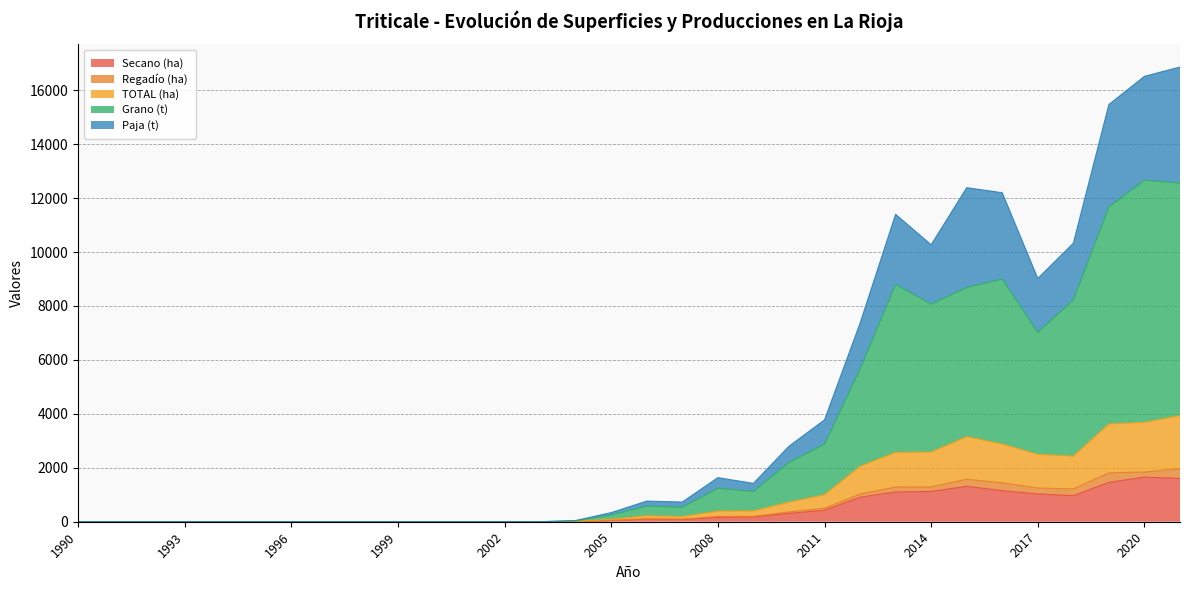

The Secano (ha) series shows 935 at 1990. True or false?

False